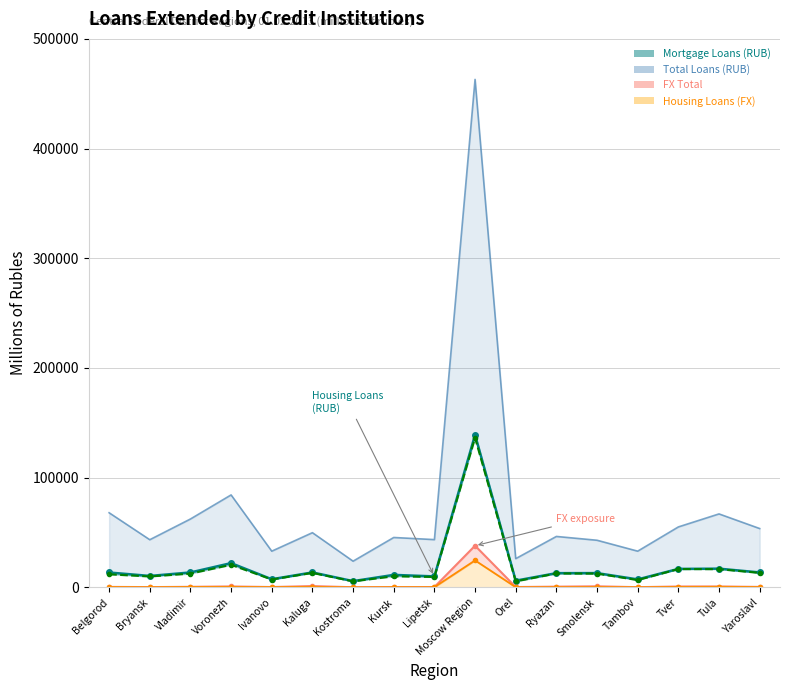

How many lines are shown in the chart?

4